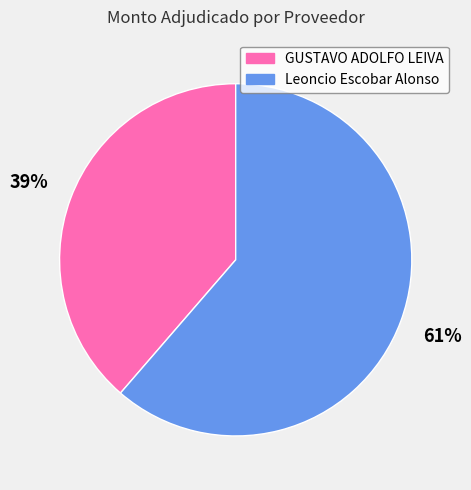

Combined, do Leoncio Escobar Alonso and GUSTAVO ADOLFO LEIVA account for over 50%?

Yes